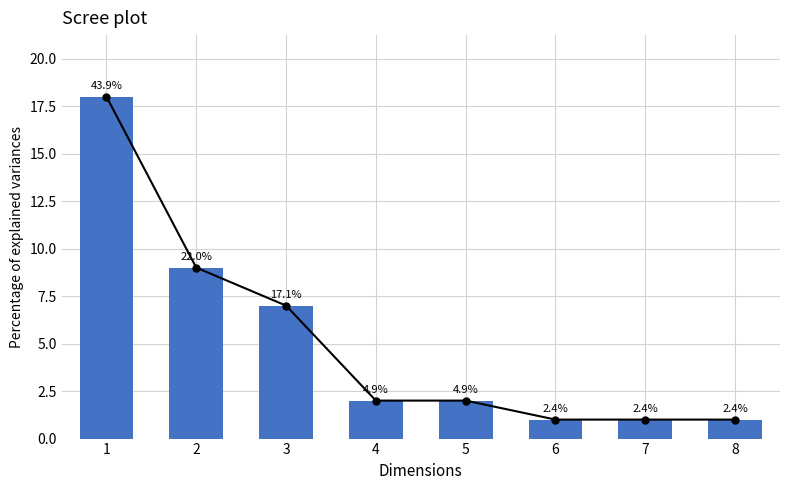

Which category has the highest value across all series?

1